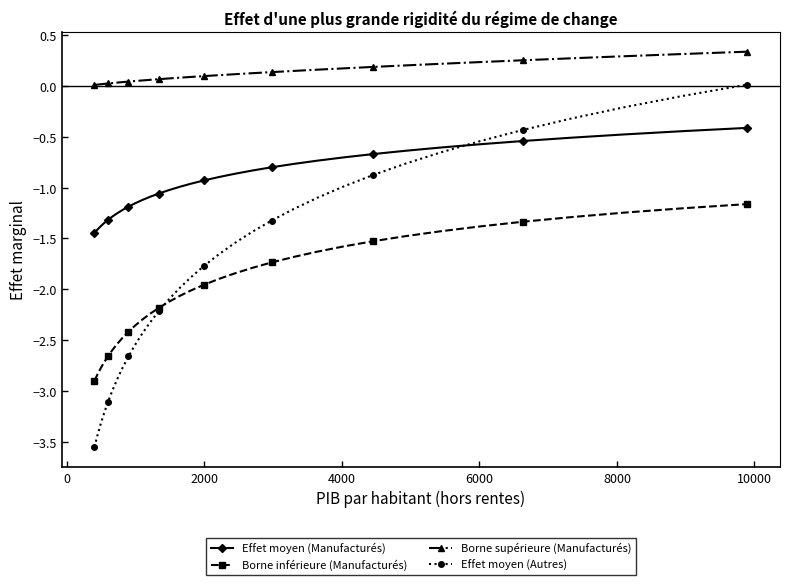

Rank the series by their maximum value, from lowest to highest.

Borne inférieure (Manufacturés), Effet moyen (Manufacturés), Effet moyen (Autres), Borne supérieure (Manufacturés)